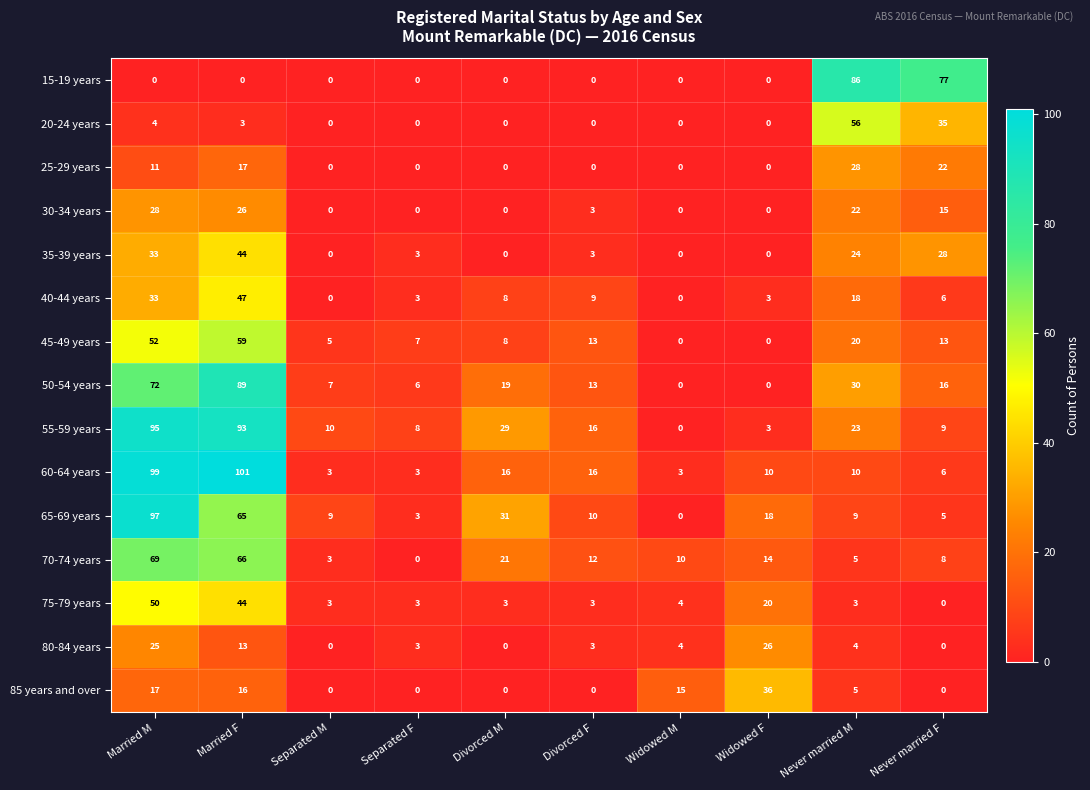

What is the average value of the 15-19 years series?

16